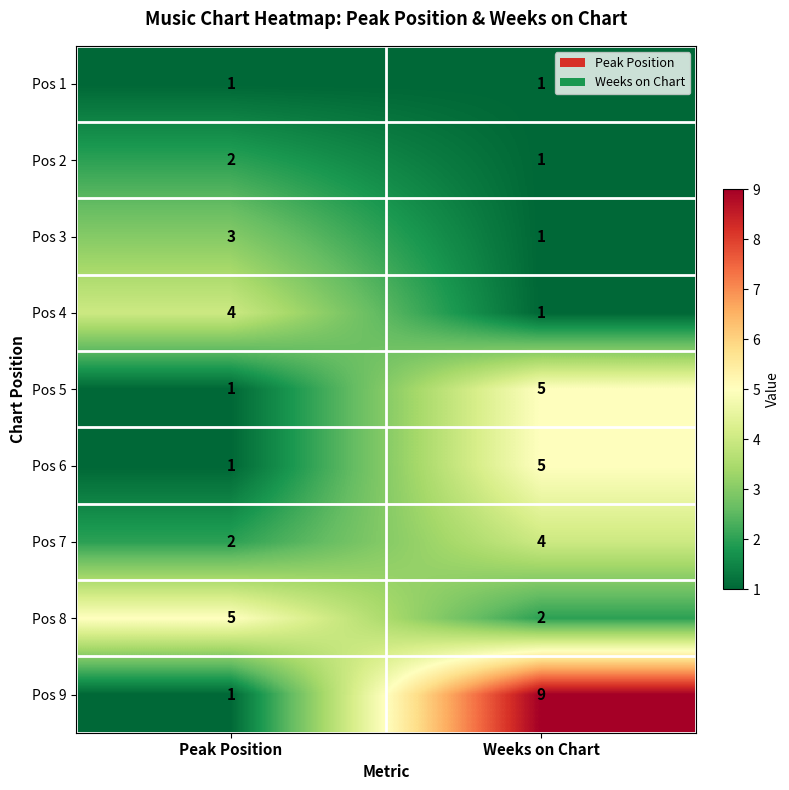

What is the difference between the Pos 8 values at Weeks on Chart and Peak Position?

3